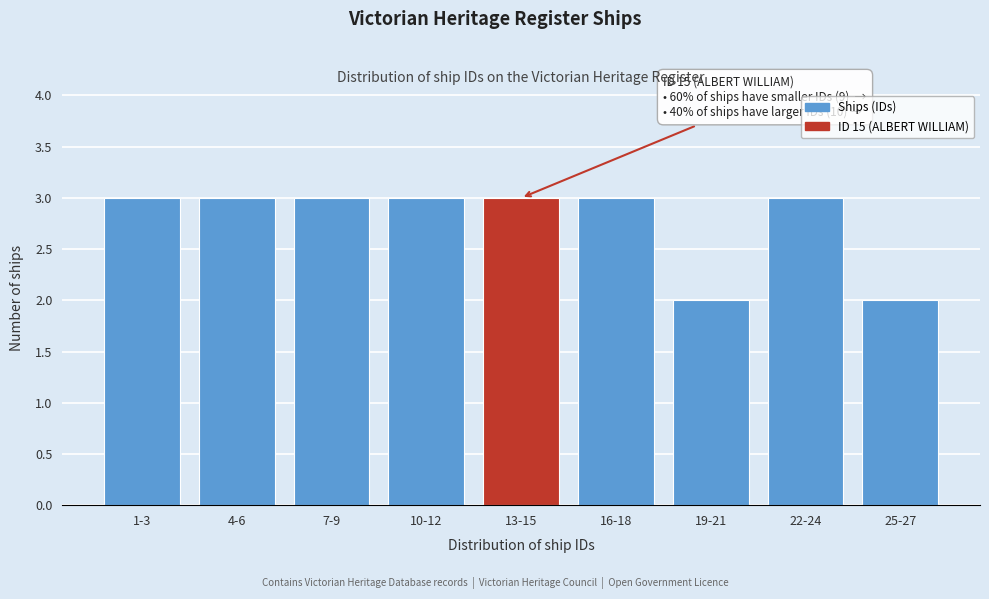

Reading left to right, transcribe all the data shown in this chart.

3	3	3	3	3	3	2	3	2